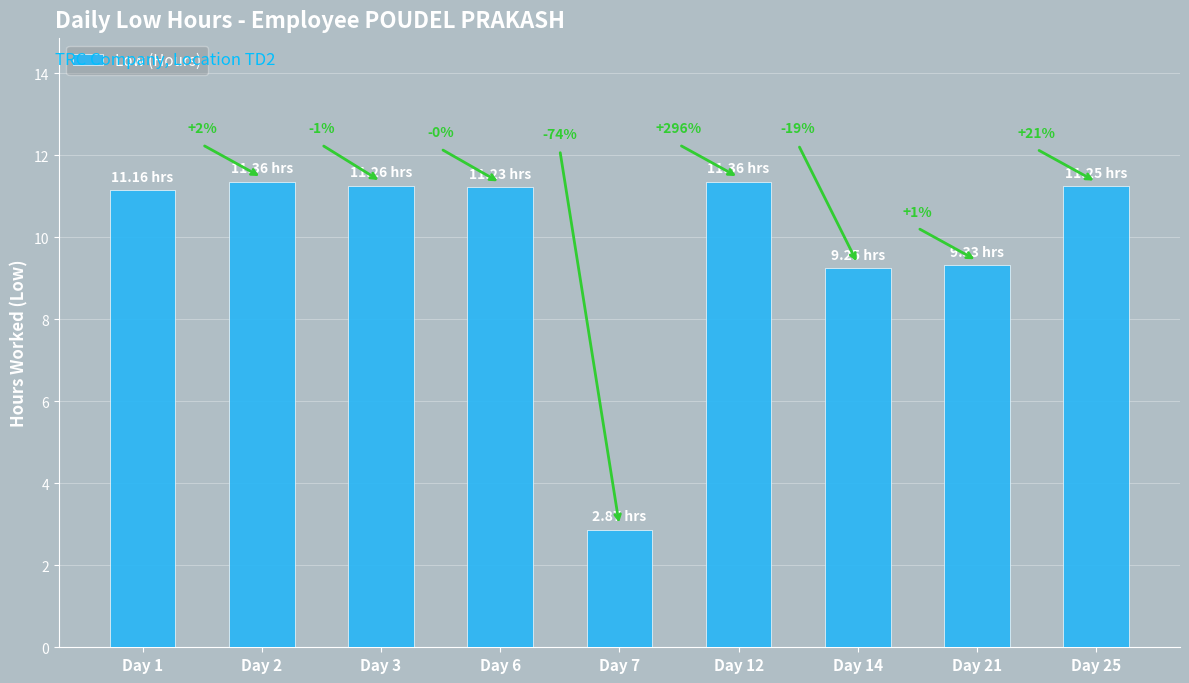

Is it true that the value at Day 12 is 11.4?

True